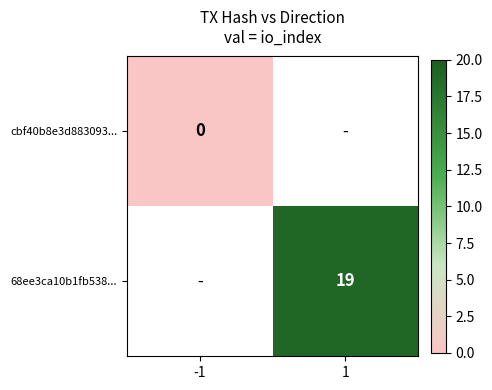

True or false: 68ee3ca10b1fb538... has a value of 33 at 1.

False